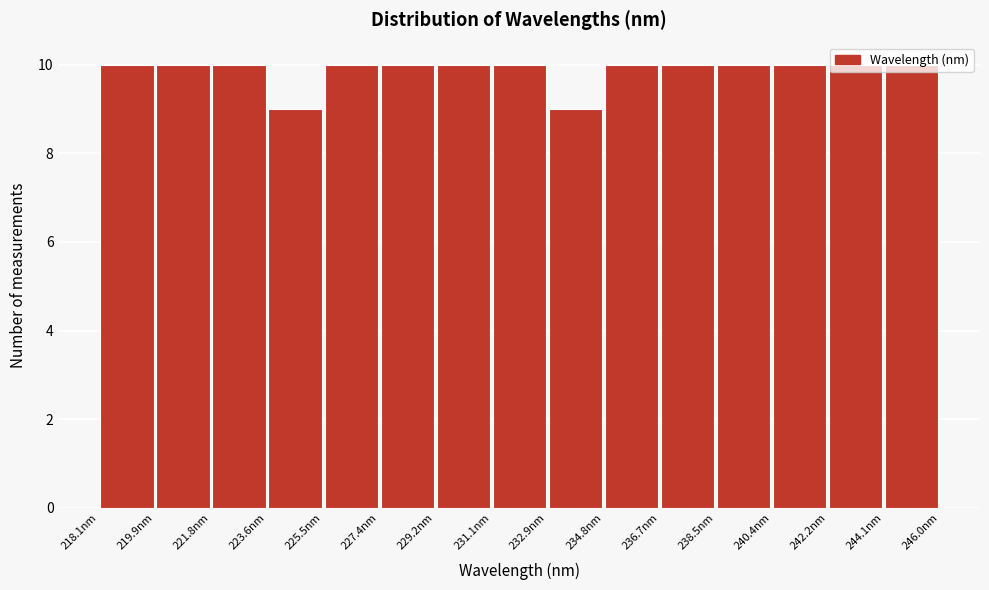

Reading left to right, transcribe this chart: for each bar, give the range it covers on the x-axis and its height. Neither the bar edges nor the heights are printed on the chart, so give them approximately, as read against the axes.

218.0 to 220.0: 10
220.0 to 221.8: 10
221.8 to 223.6: 10
223.6 to 225.6: 9
225.6 to 227.4: 10
227.4 to 229.2: 10
229.2 to 231.0: 10
231.0 to 233.0: 10
233.0 to 234.8: 9
234.8 to 236.6: 10
236.6 to 238.6: 10
238.6 to 240.4: 10
240.4 to 242.2: 10
242.2 to 244.2: 10
244.2 to 246.0: 10